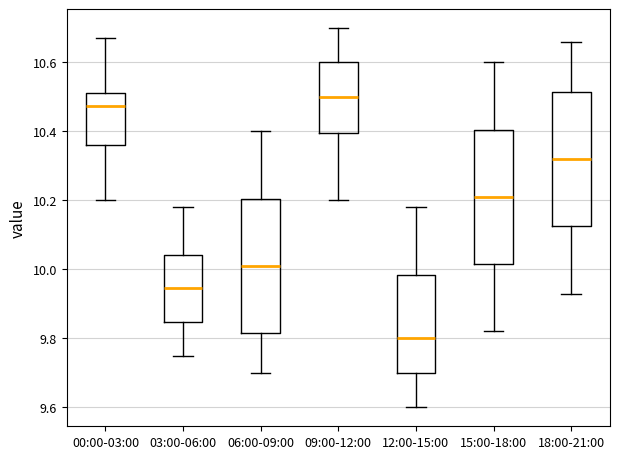

Which box's median line is the lowest?

12:00-15:00